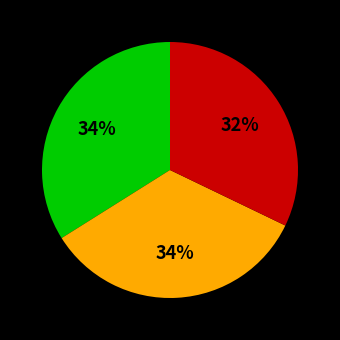

How many segments does this pie chart have?

3